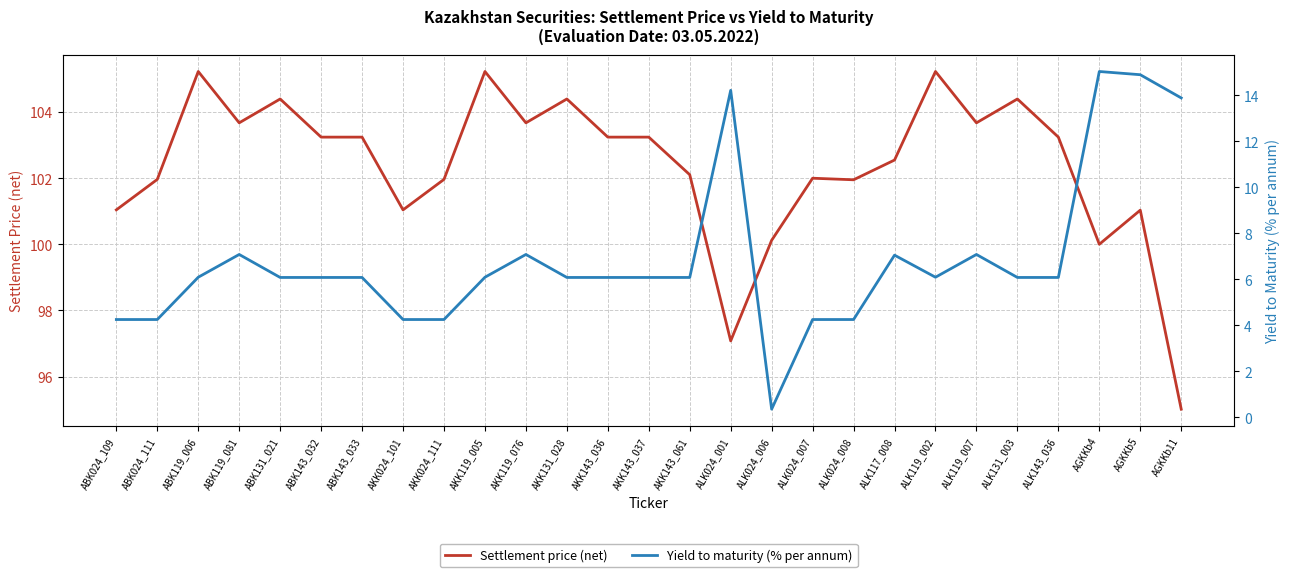

What are all the series names shown in the legend?

Settlement price (net), Yield to maturity (% per annum)